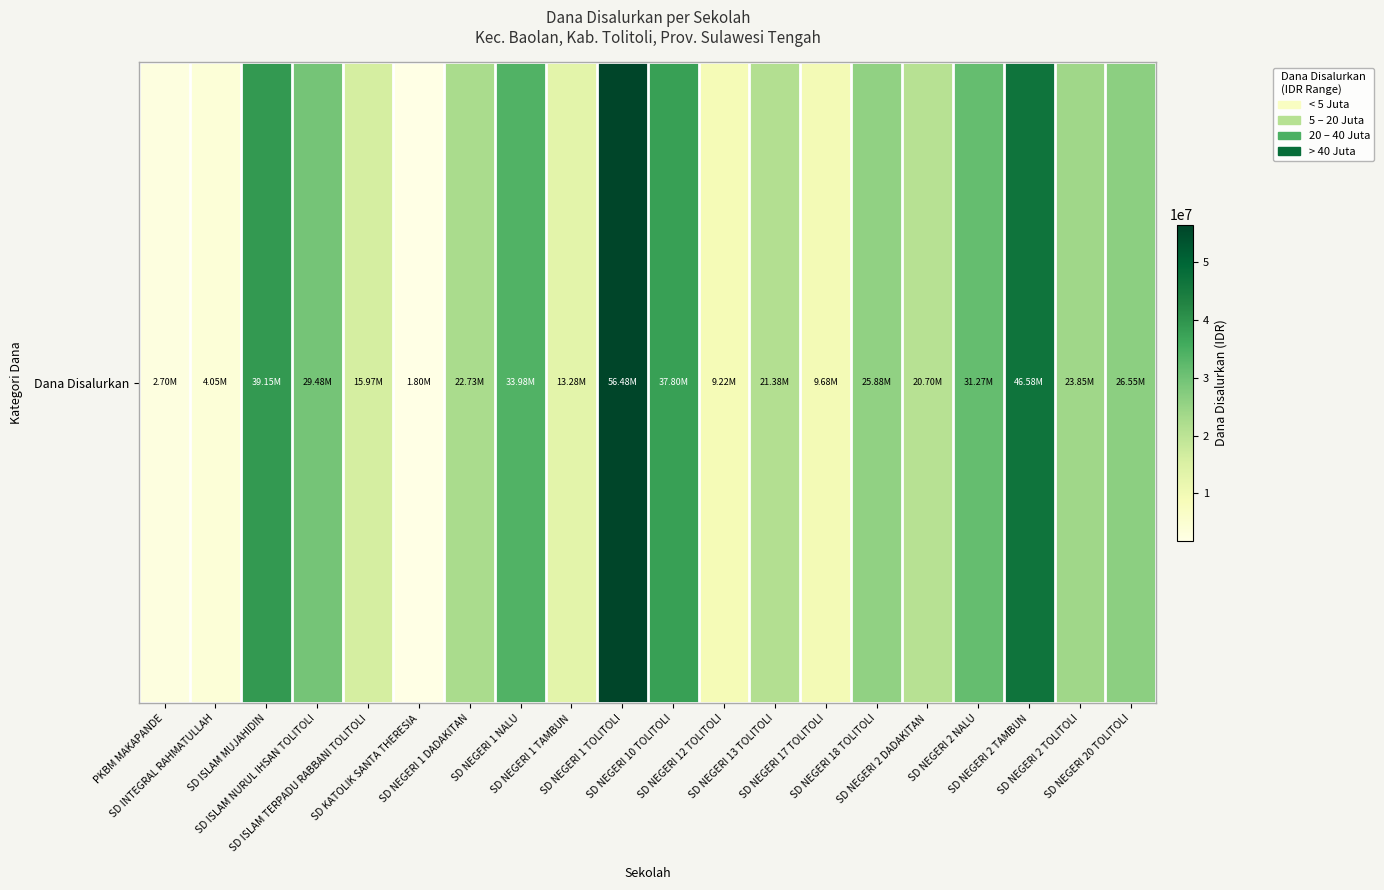

Where does the data first go above 23850000?

SD ISLAM MUJAHIDIN